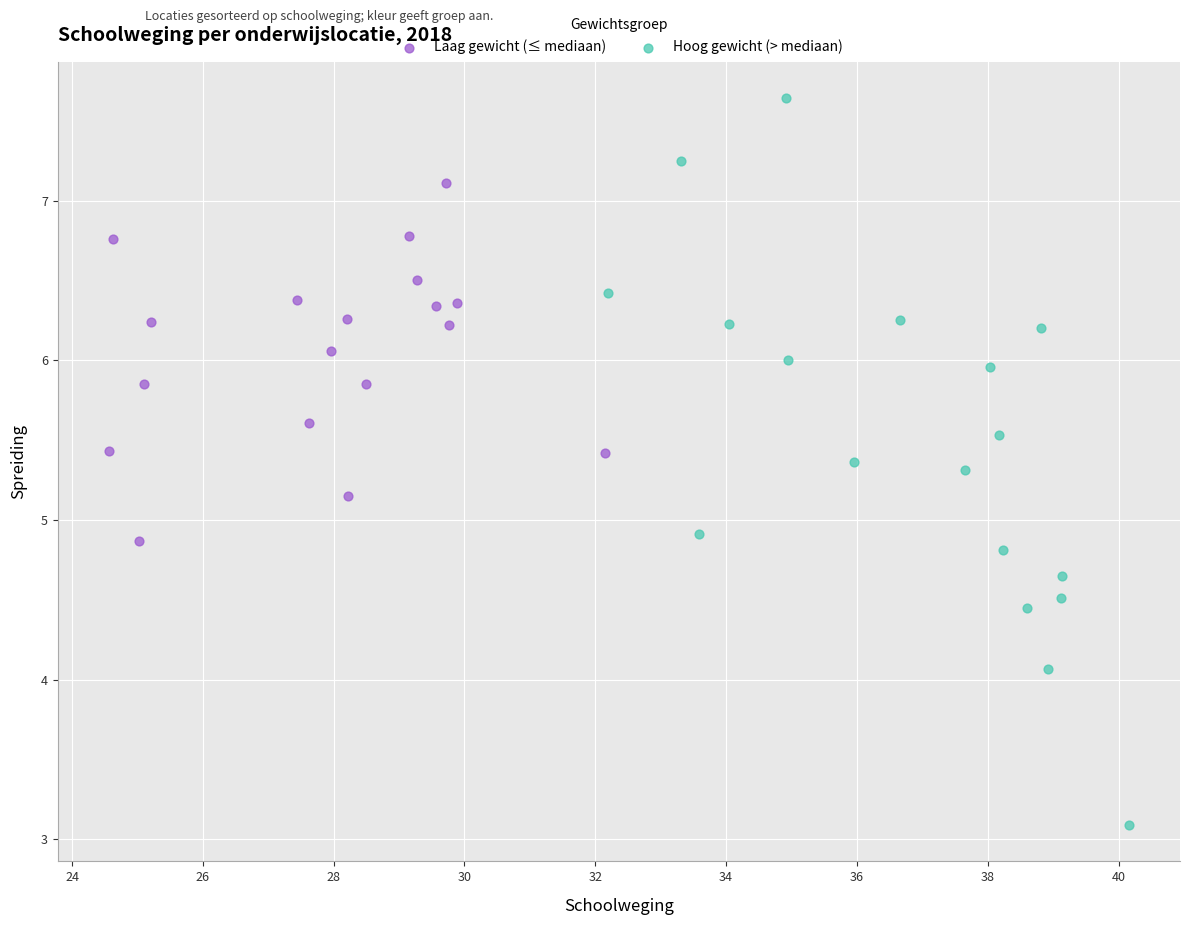

Which series contains the lowest Y value?

Hoog gewicht (> mediaan)